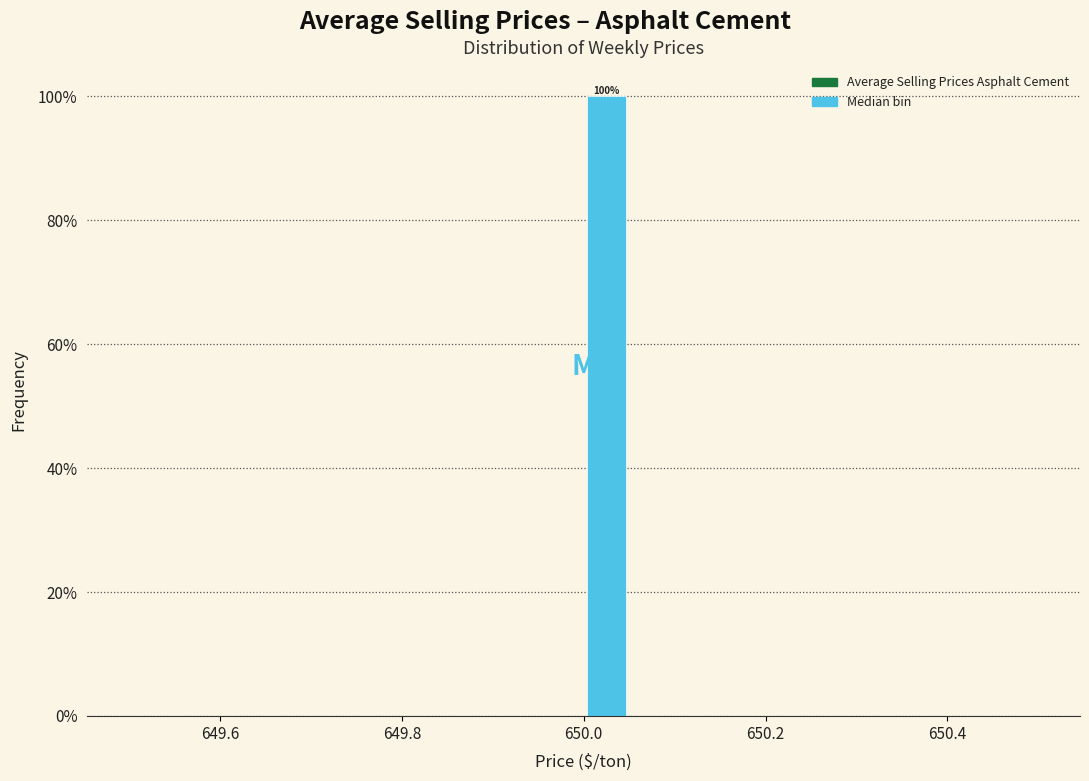

Read against the x-axis, roughly where is the centre of the tallest bar?

650.02